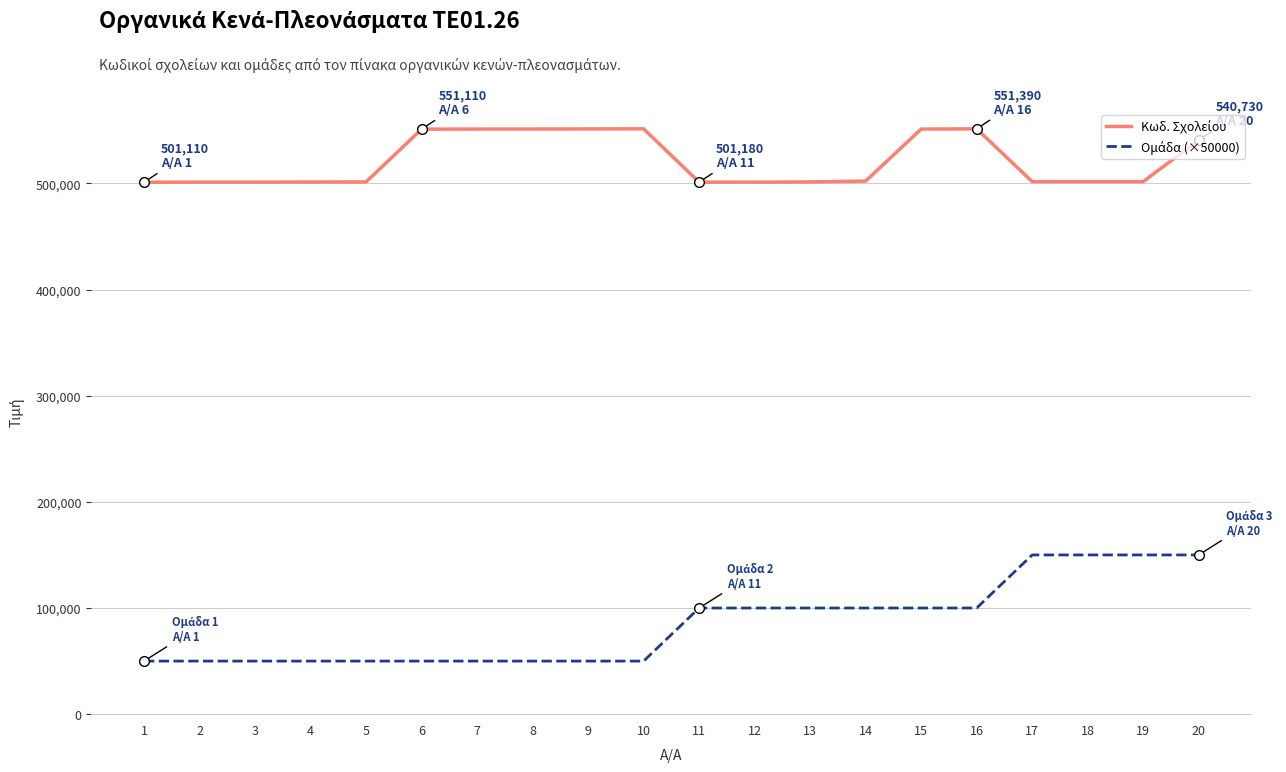

What is the difference between the highest and lowest values at 13?

401390